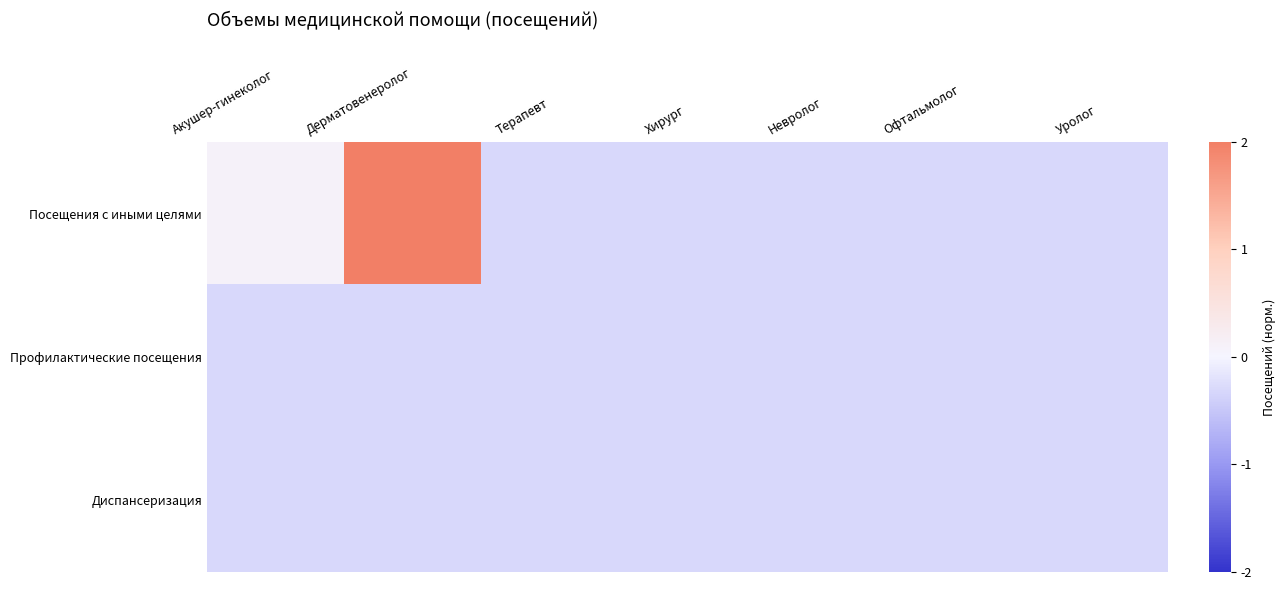

What is the smallest value displayed?

-0.3